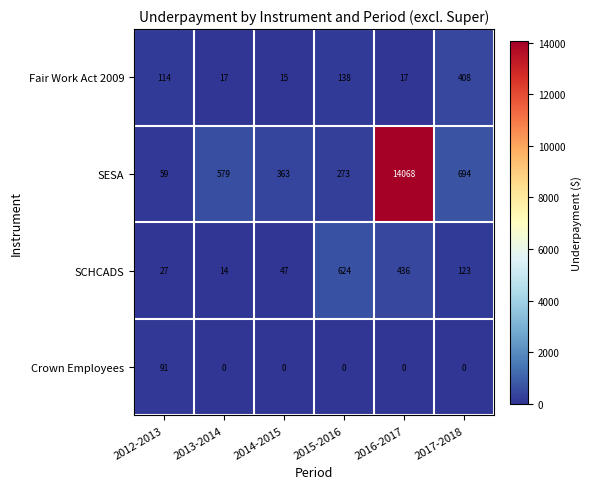

At which category is the sum across all series the highest?

2016-2017